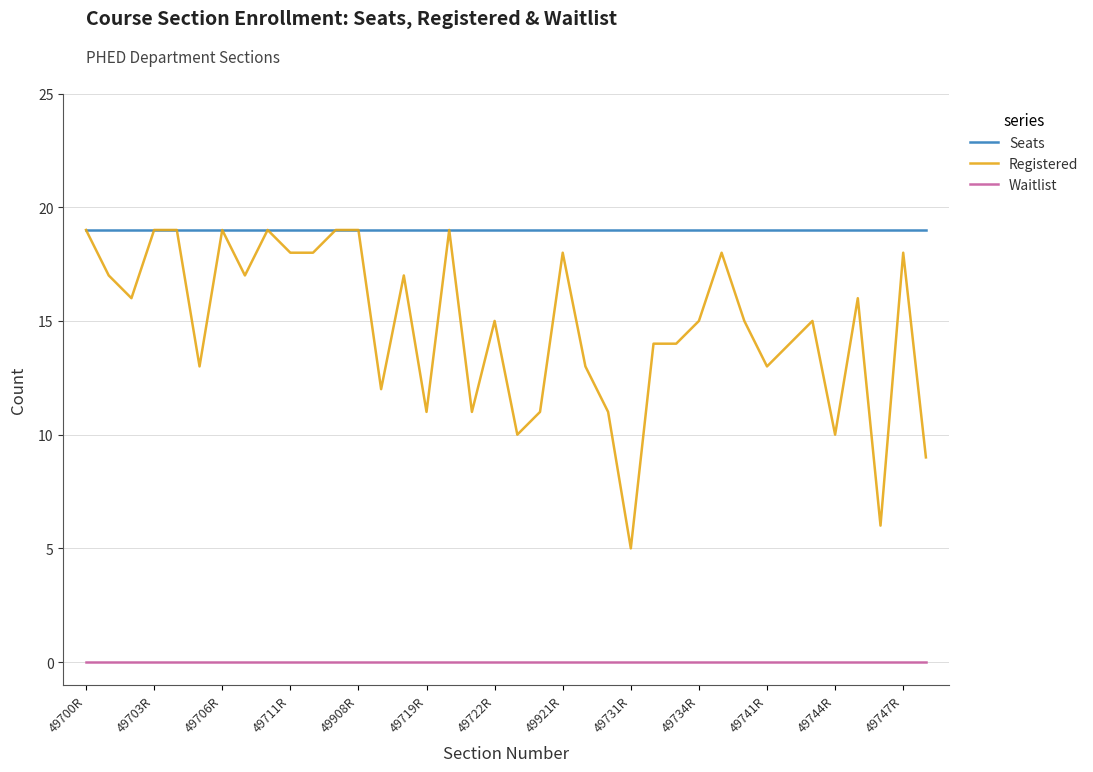

What is the minimum value for Seats?

19